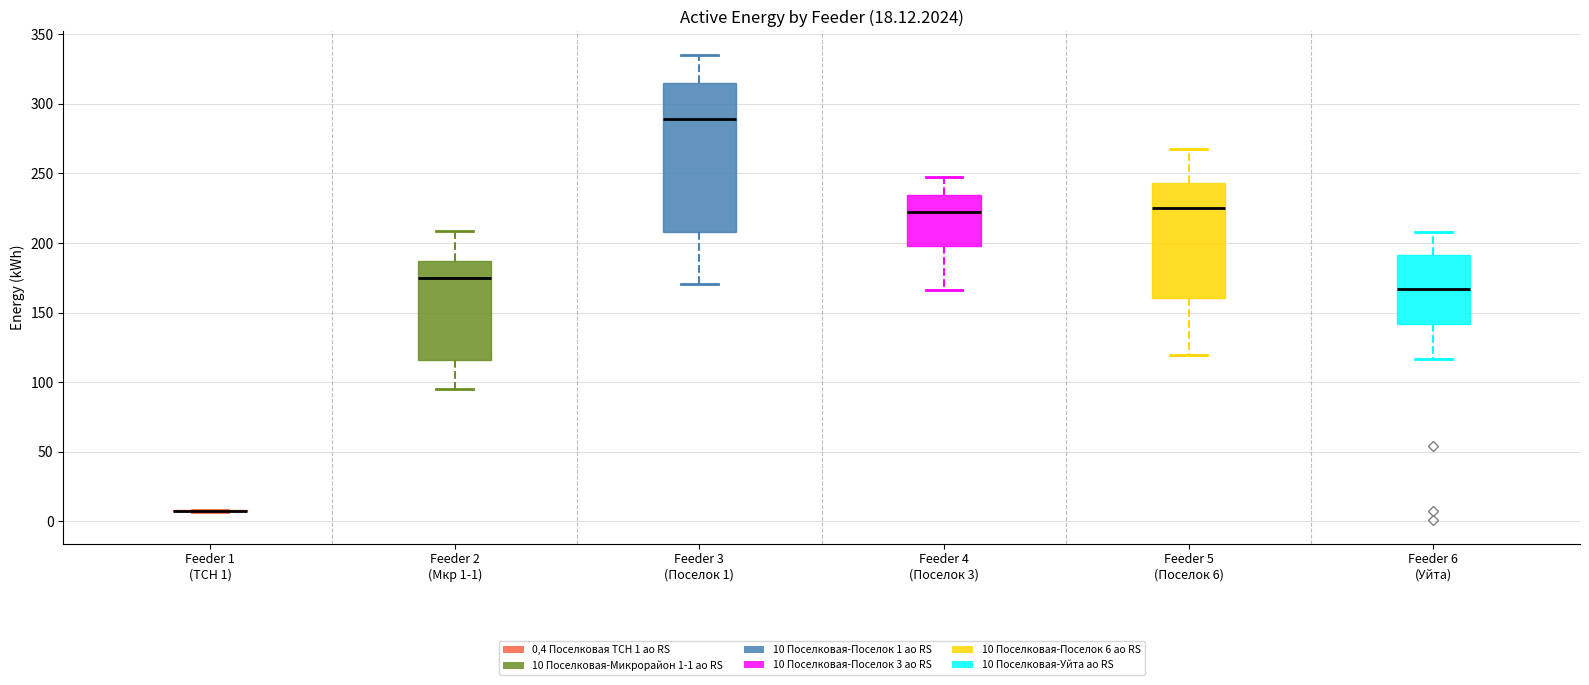

Which box is the tallest, from its lower edge to its upper edge?

Feeder 3 (Поселок 1)